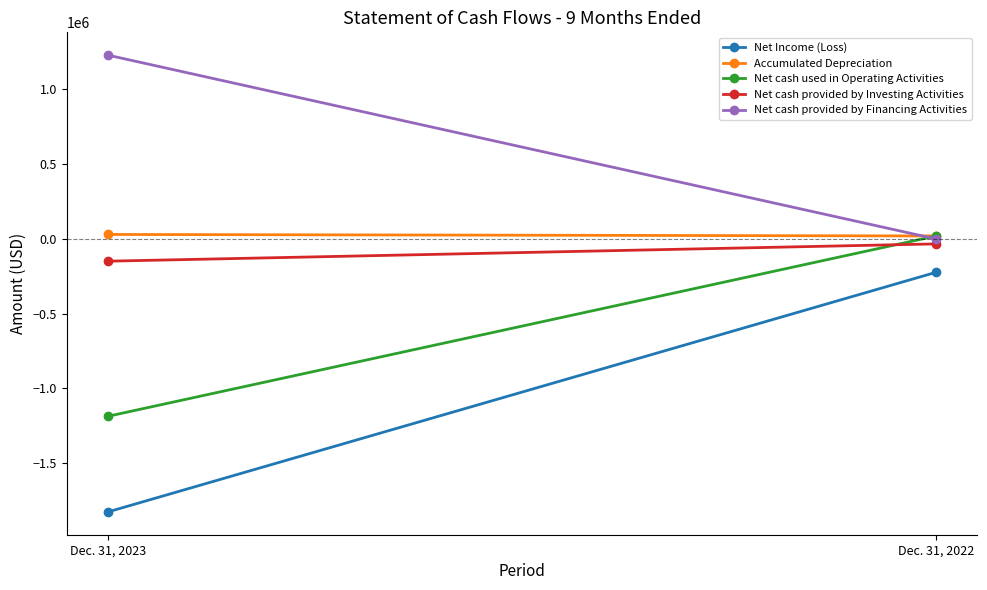

List the series in order of their peak value, highest first.

Net cash provided by Financing Activities, Accumulated Depreciation, Net cash used in Operating Activities, Net cash provided by Investing Activities, Net Income (Loss)